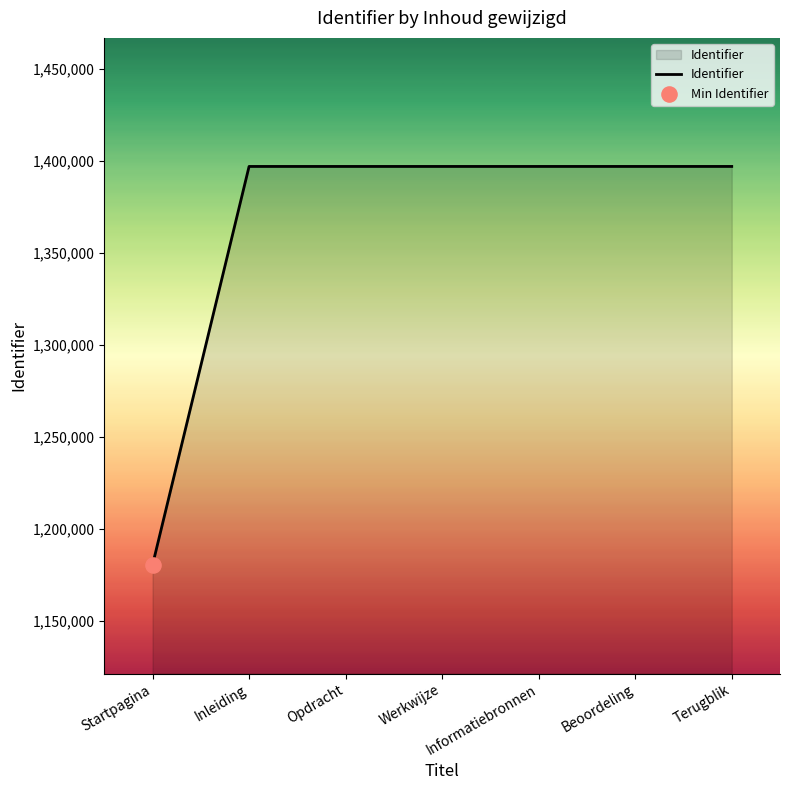

Approximately how many times larger is the value at Inleiding compared to Beoordeling?

1.0